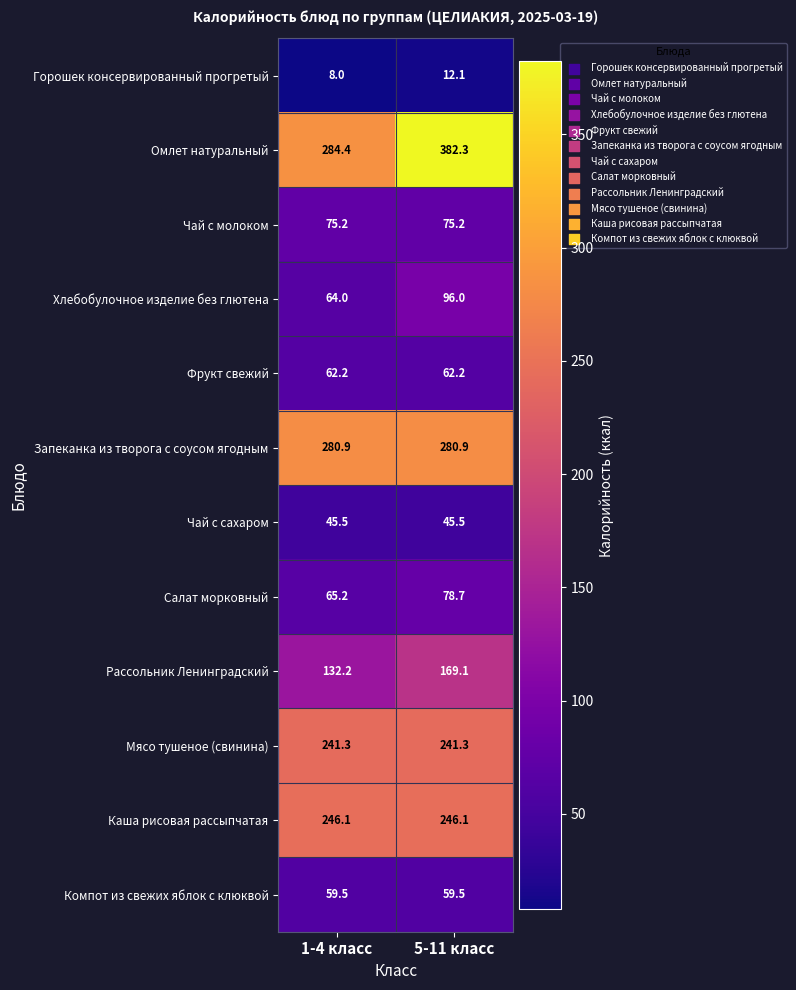

At how many categories does at least one series exceed 29?

2